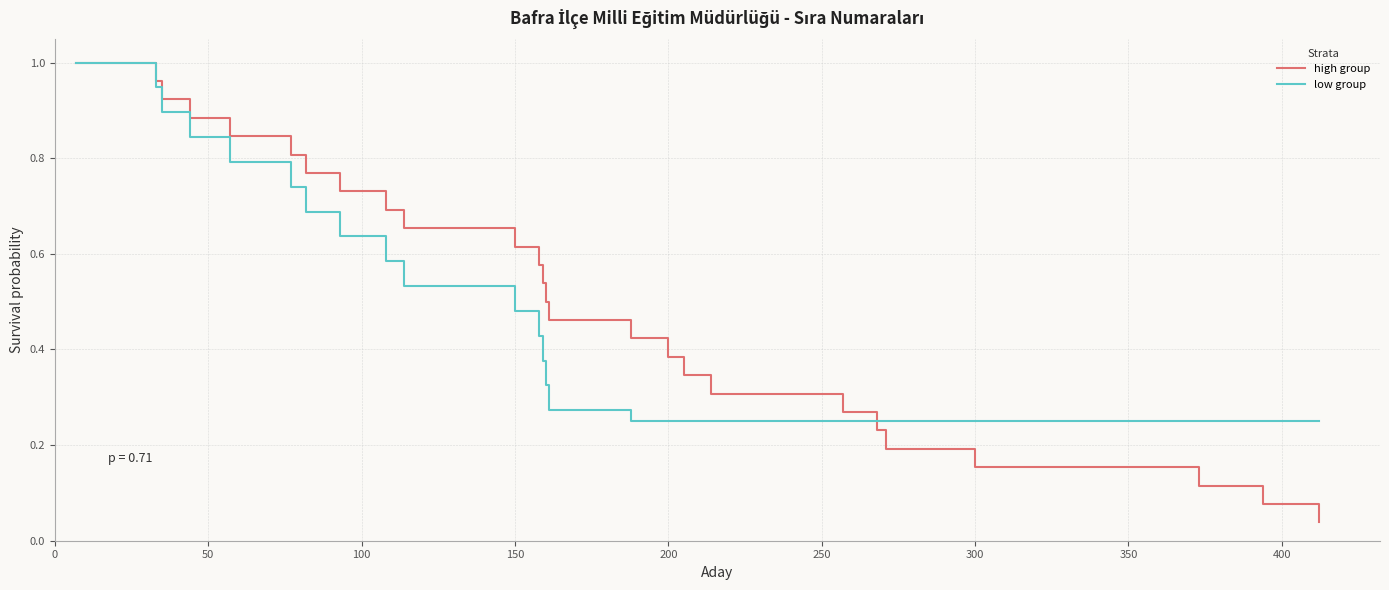

Which series has the largest range (max minus min)?

high group